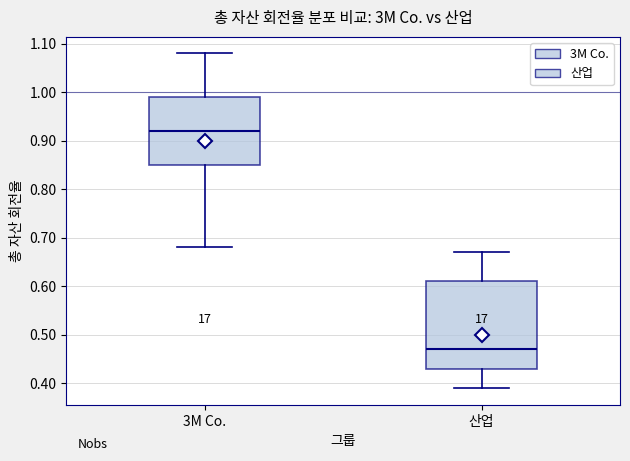

Reading left to right, transcribe this box plot: for each box, give where its median line is, the range the box spans, and where its two whiskers end, as read against the y-axis. The values are not printed on the chart, so give them approximately, as read against the axis.

3M Co.: median 0.92, box 0.85 to 0.99, whiskers 0.68 to 1.08
산업: median 0.47, box 0.43 to 0.61, whiskers 0.39 to 0.67